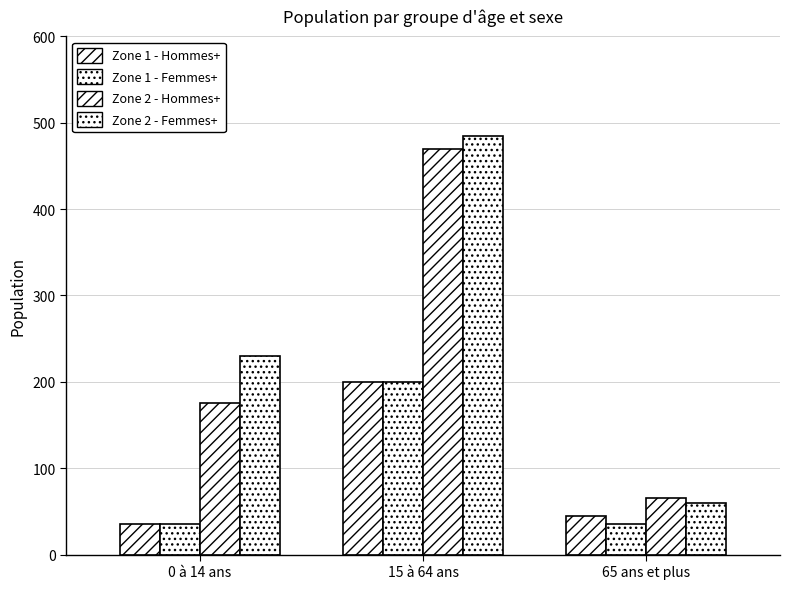

Which series changed the most between 15 à 64 ans and 65 ans et plus?

Zone 2 - Femmes+